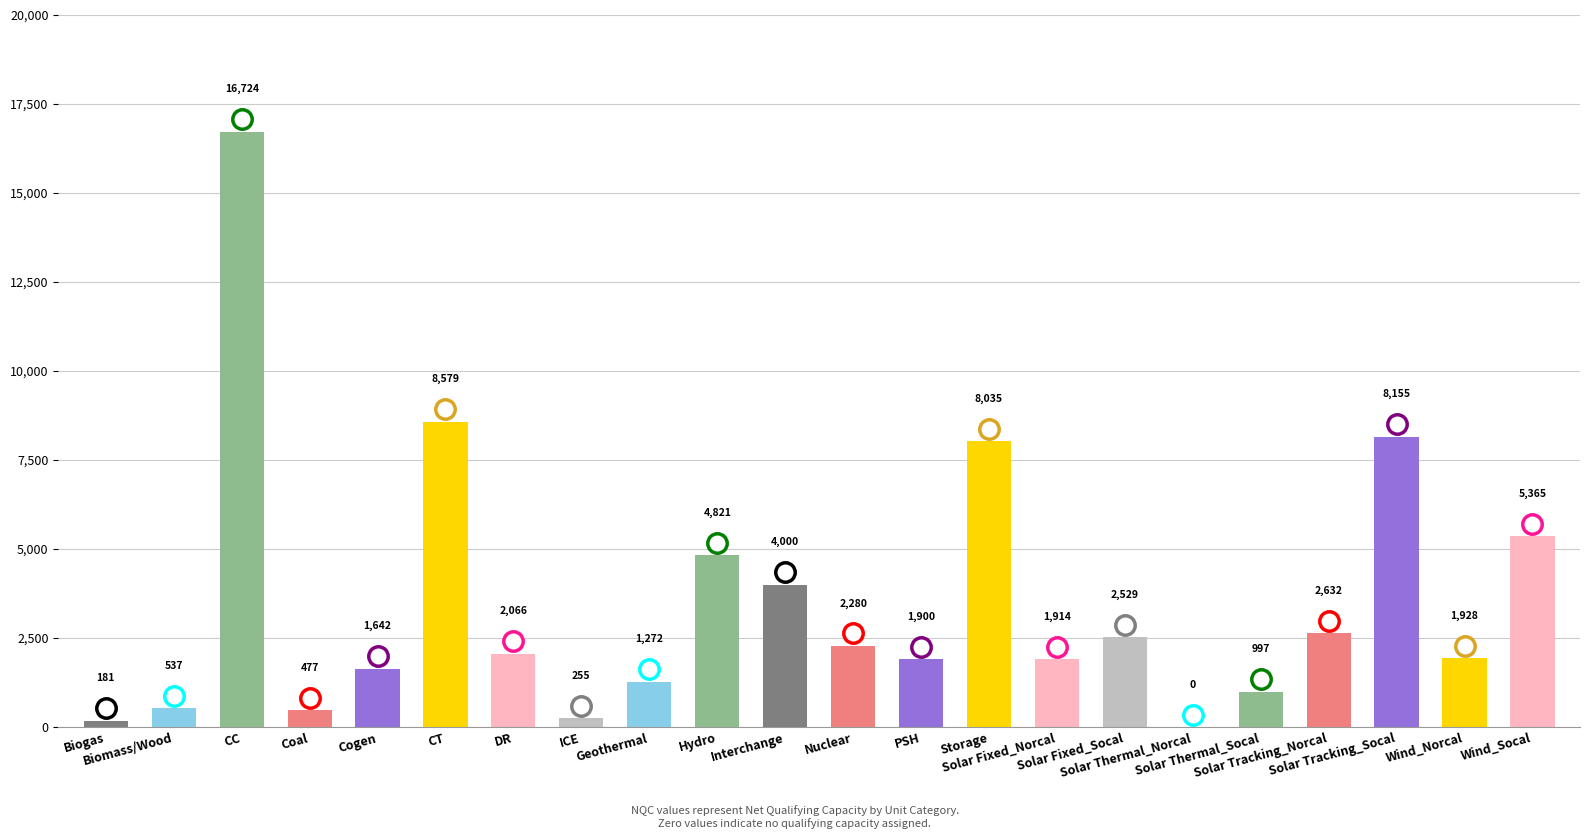

How many positive values are there?

21